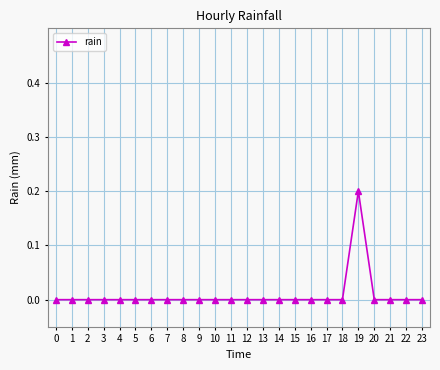

Which category has the highest value across all series?

19